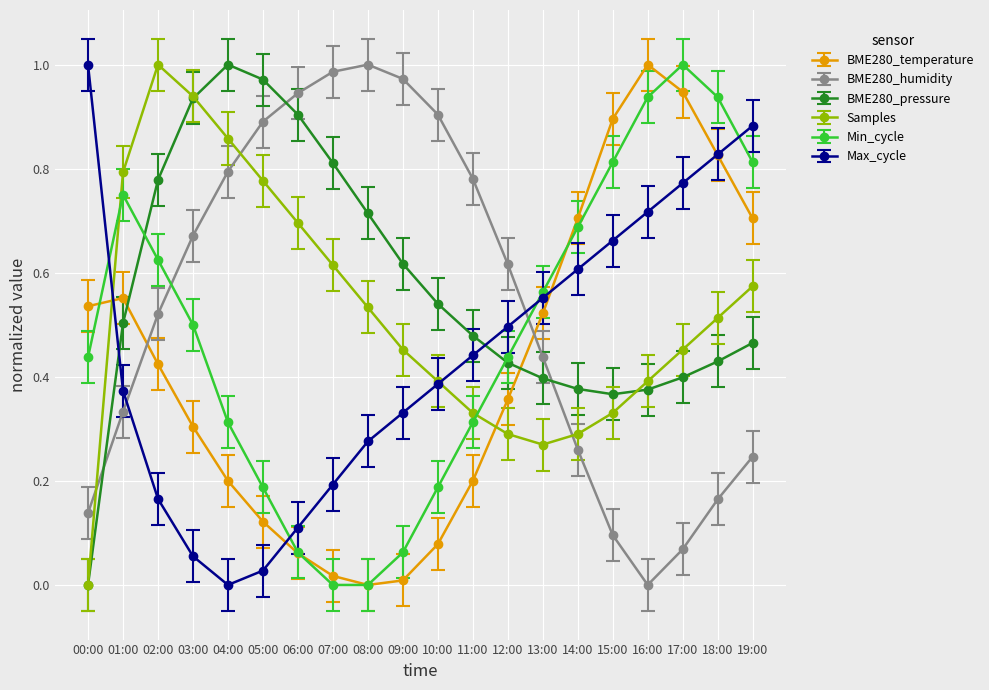

Between 02:00 and 14:00, which series saw the biggest shift?

Samples